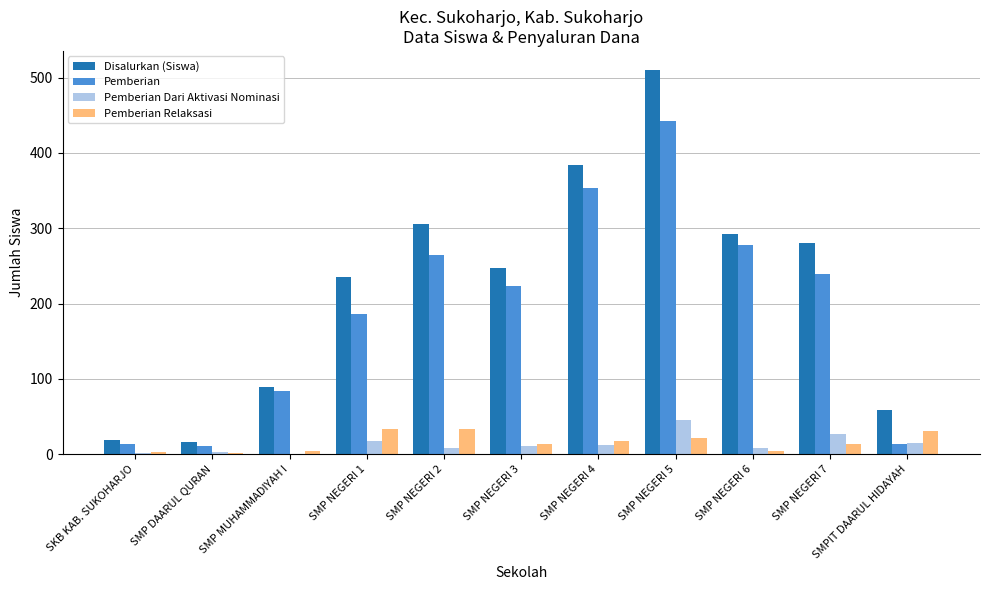

What is the approximate value of Pemberian at SMP NEGERI 2, to the nearest 10?

260